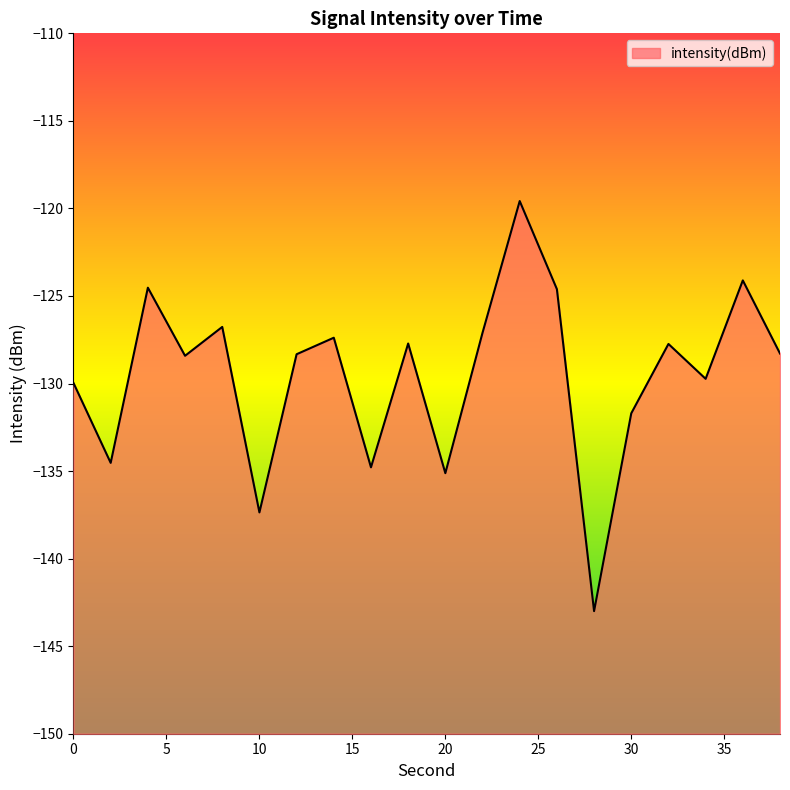

How many points are higher than both their immediate neighbors (excluding endpoints)?

7